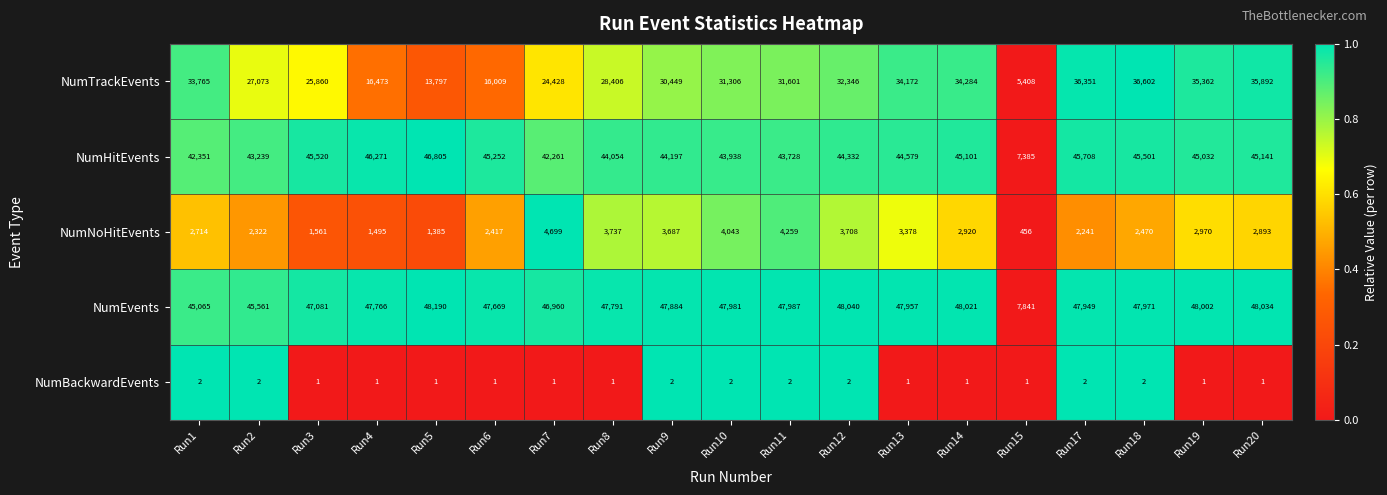

What is the difference between the highest and lowest values at Run3?

47080